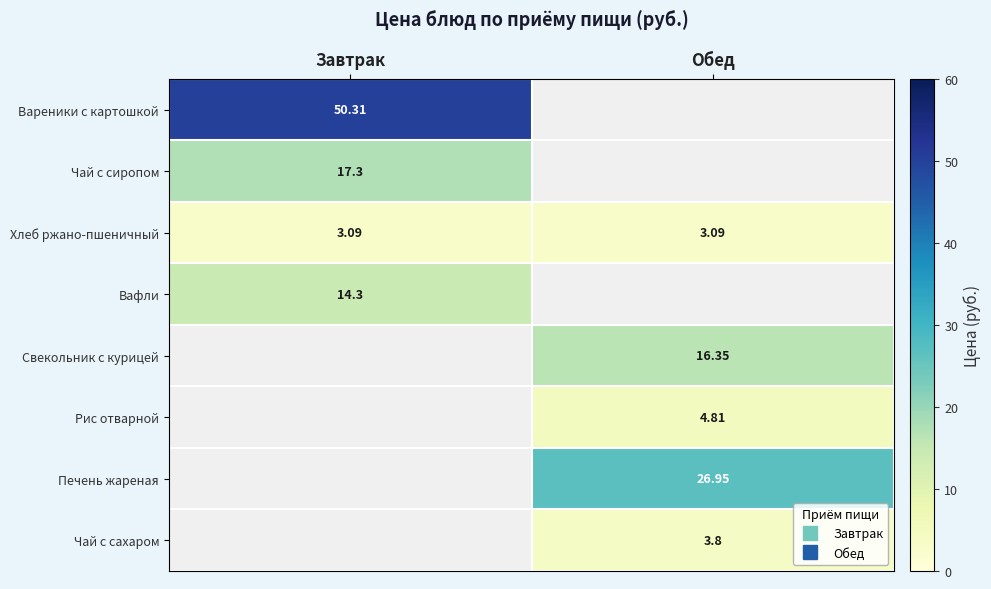

At which label is row_0 closest to 50?

Завтрак